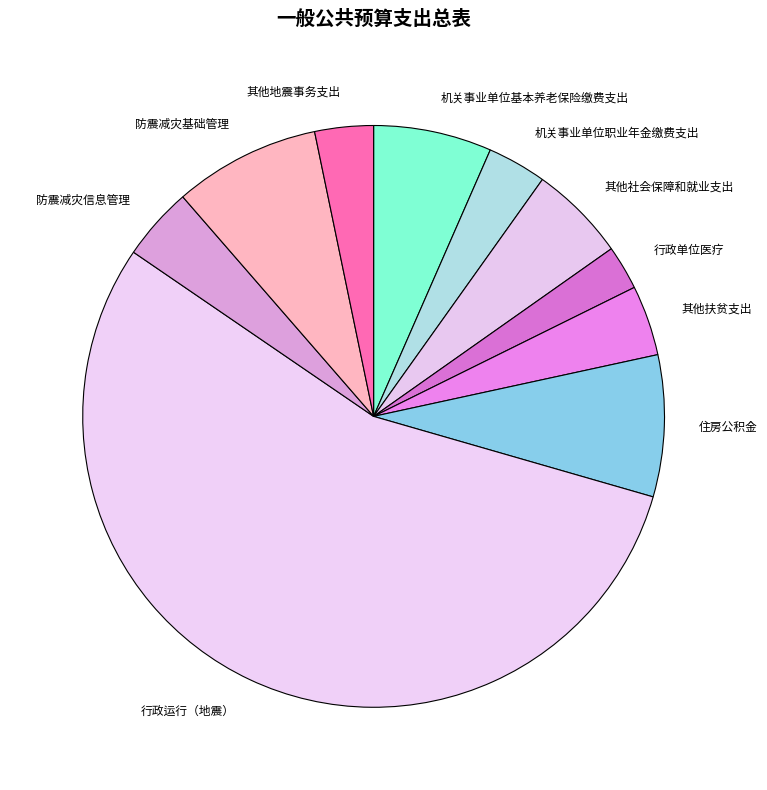

What is the majority slice?

行政运行（地震）